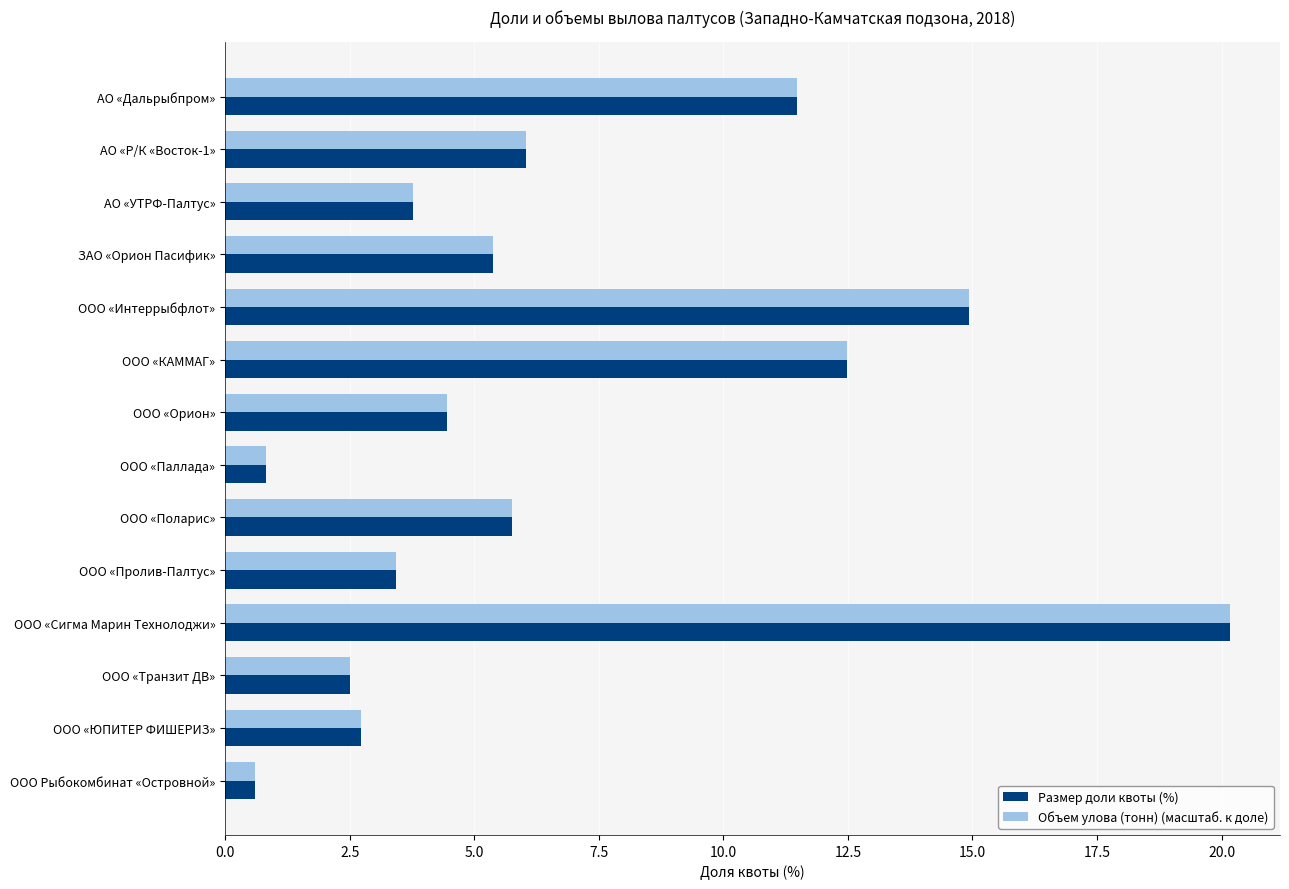

What are all the series names shown in the legend?

Размер доли квоты (%), Объем улова (тонн) (масштаб. к доле)